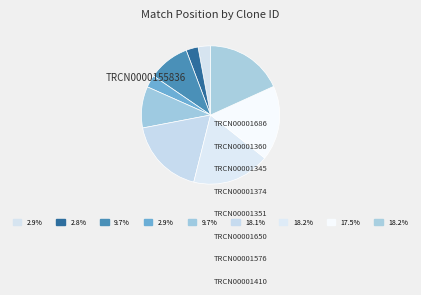

To the nearest percent, what is the average slice percentage?

11%